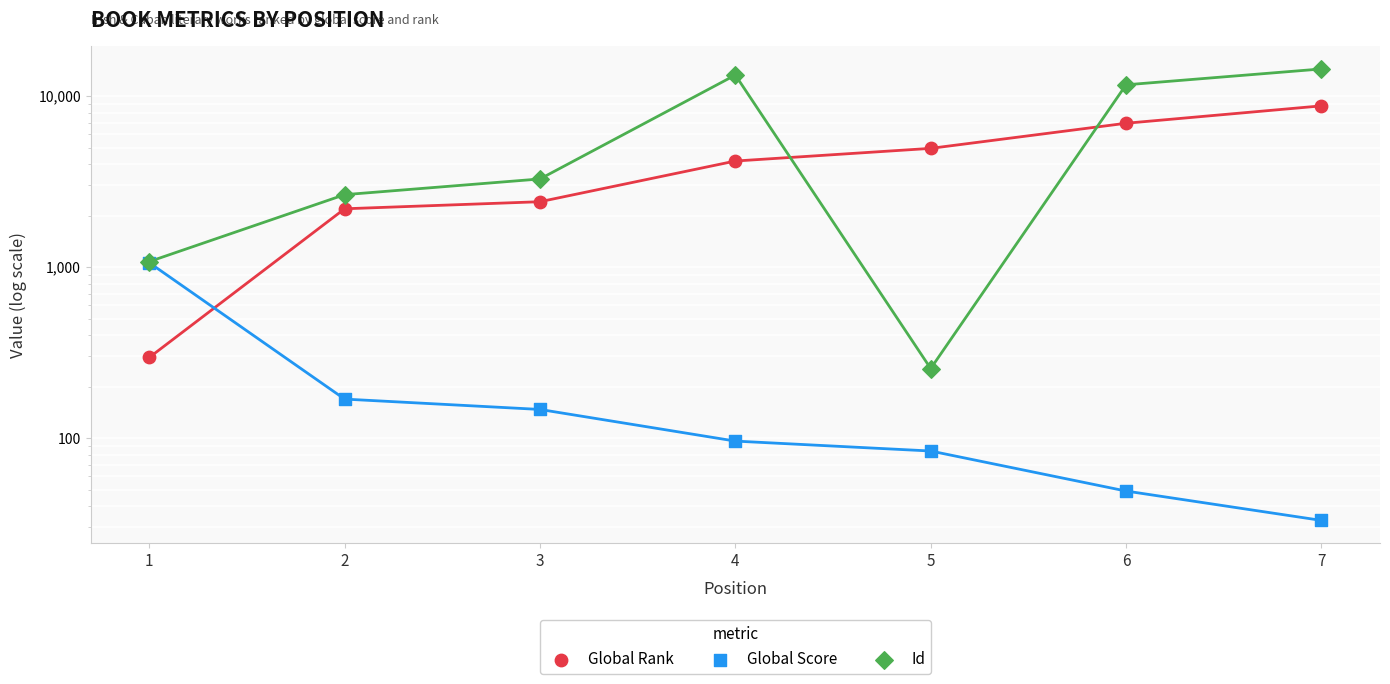

Which series contains the lowest Y value?

Global Score